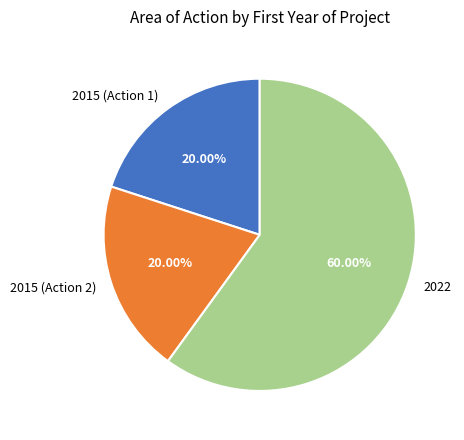

To the nearest percent, what is the average slice percentage?

33%